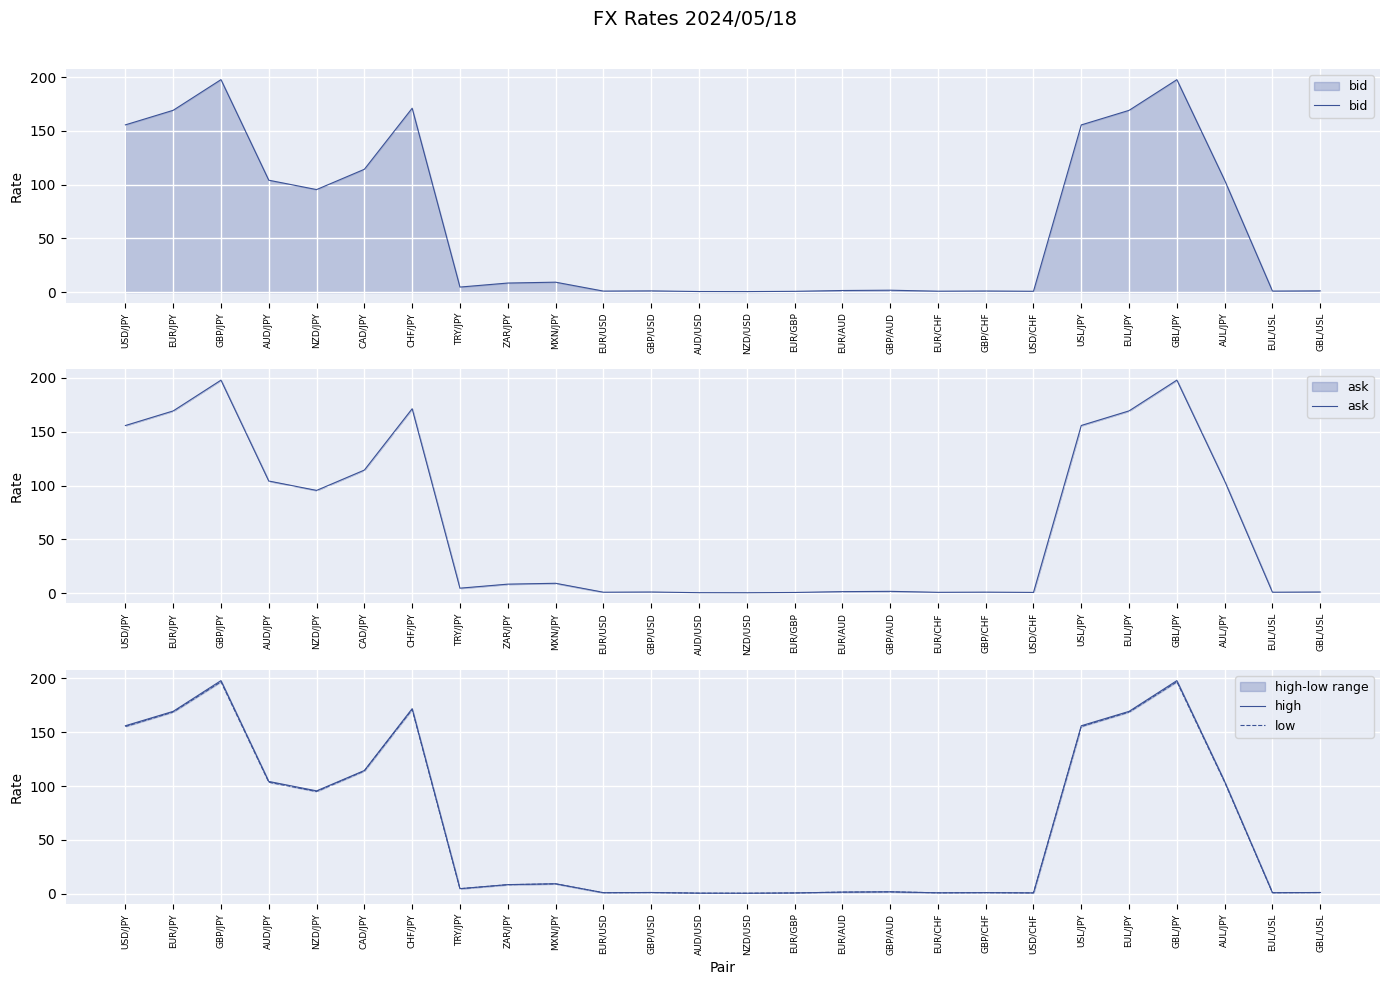

Does the chart display data point markers on the line(s)?

No